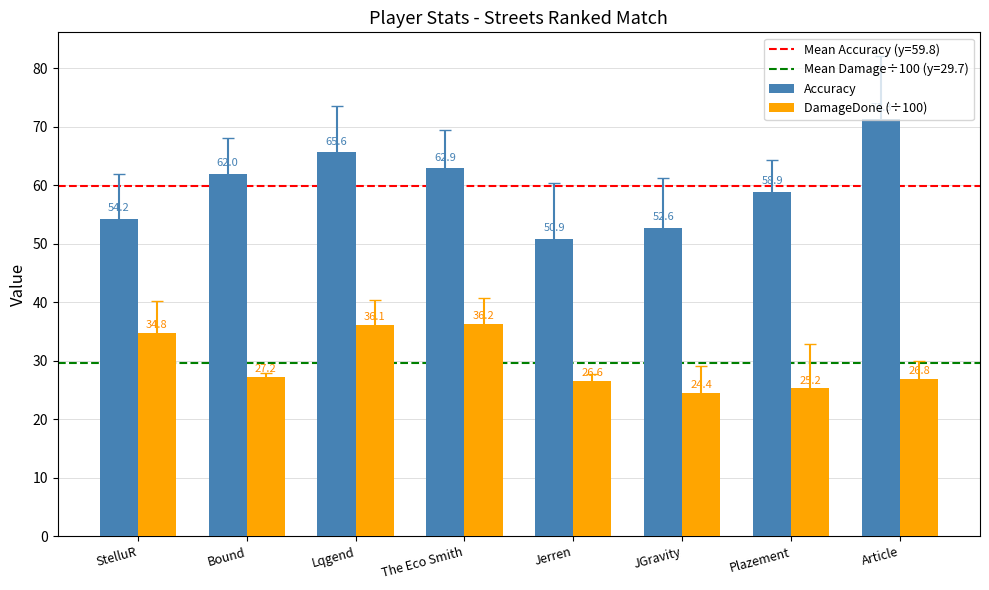

At how many categories does at least one series exceed 38?

8